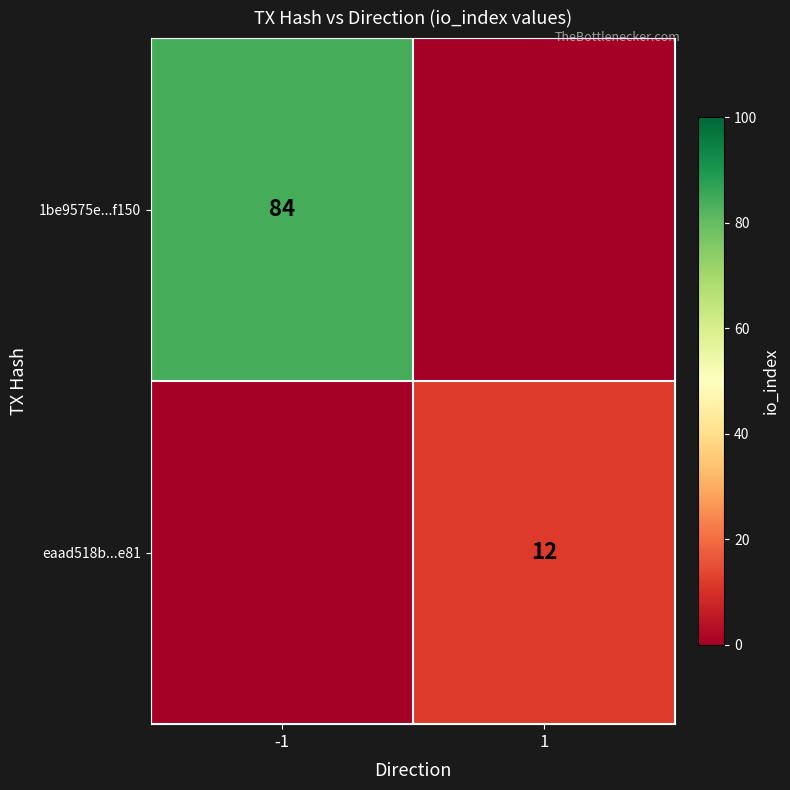

True or false: eaad518b...e81 has a value of 17 at 1.

False